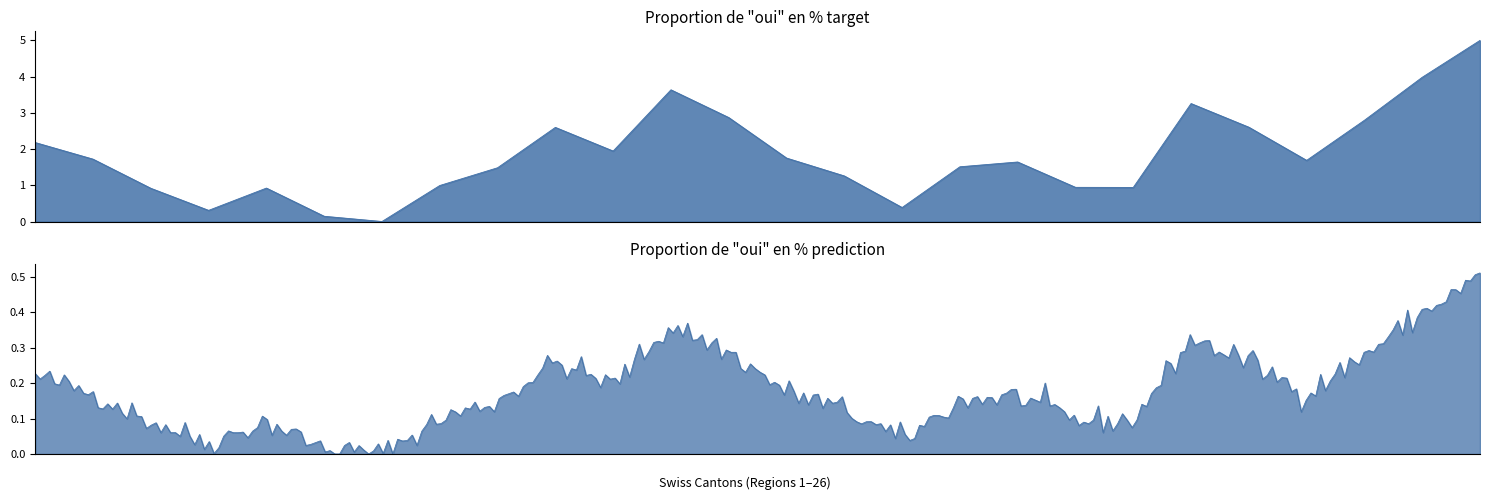

The chart shows a value of 1.3 at Appenzell Rh.-Ext.. True or false?

True